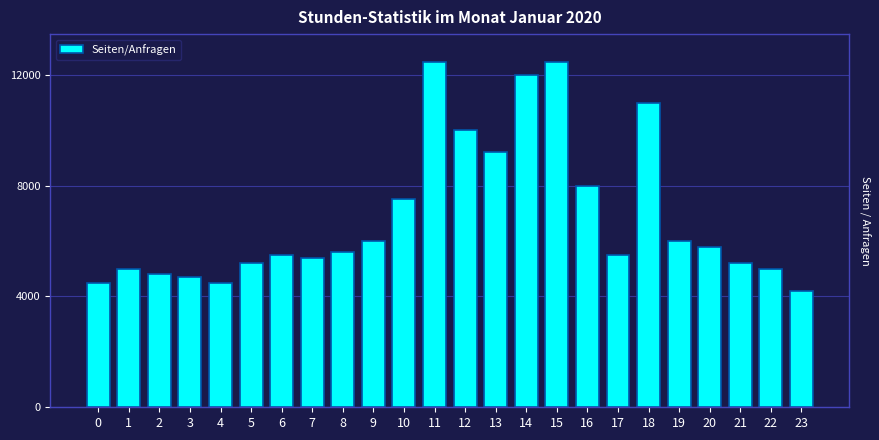

Reading left to right, transcribe all the data shown in this chart.

0=4500	1=5000	2=4800	3=4700	4=4500	5=5200	6=5500	7=5400	8=5600	9=6000	10=7500	11=12472	12=10000	13=9200	14=12000	15=12472	16=8000	17=5500	18=11000	19=6000	20=5800	21=5200	22=5000	23=4200